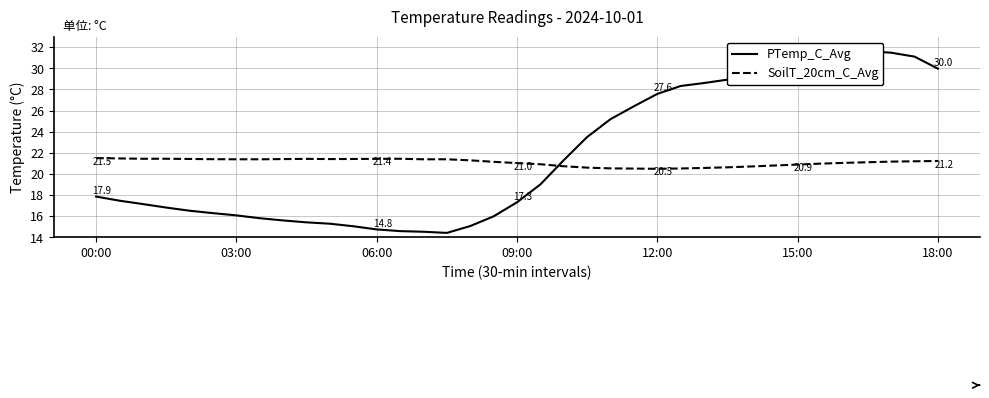

Is the value of SoilT_20cm_C_Avg at 06:00 greater than the value of PTemp_C_Avg at 21?

No